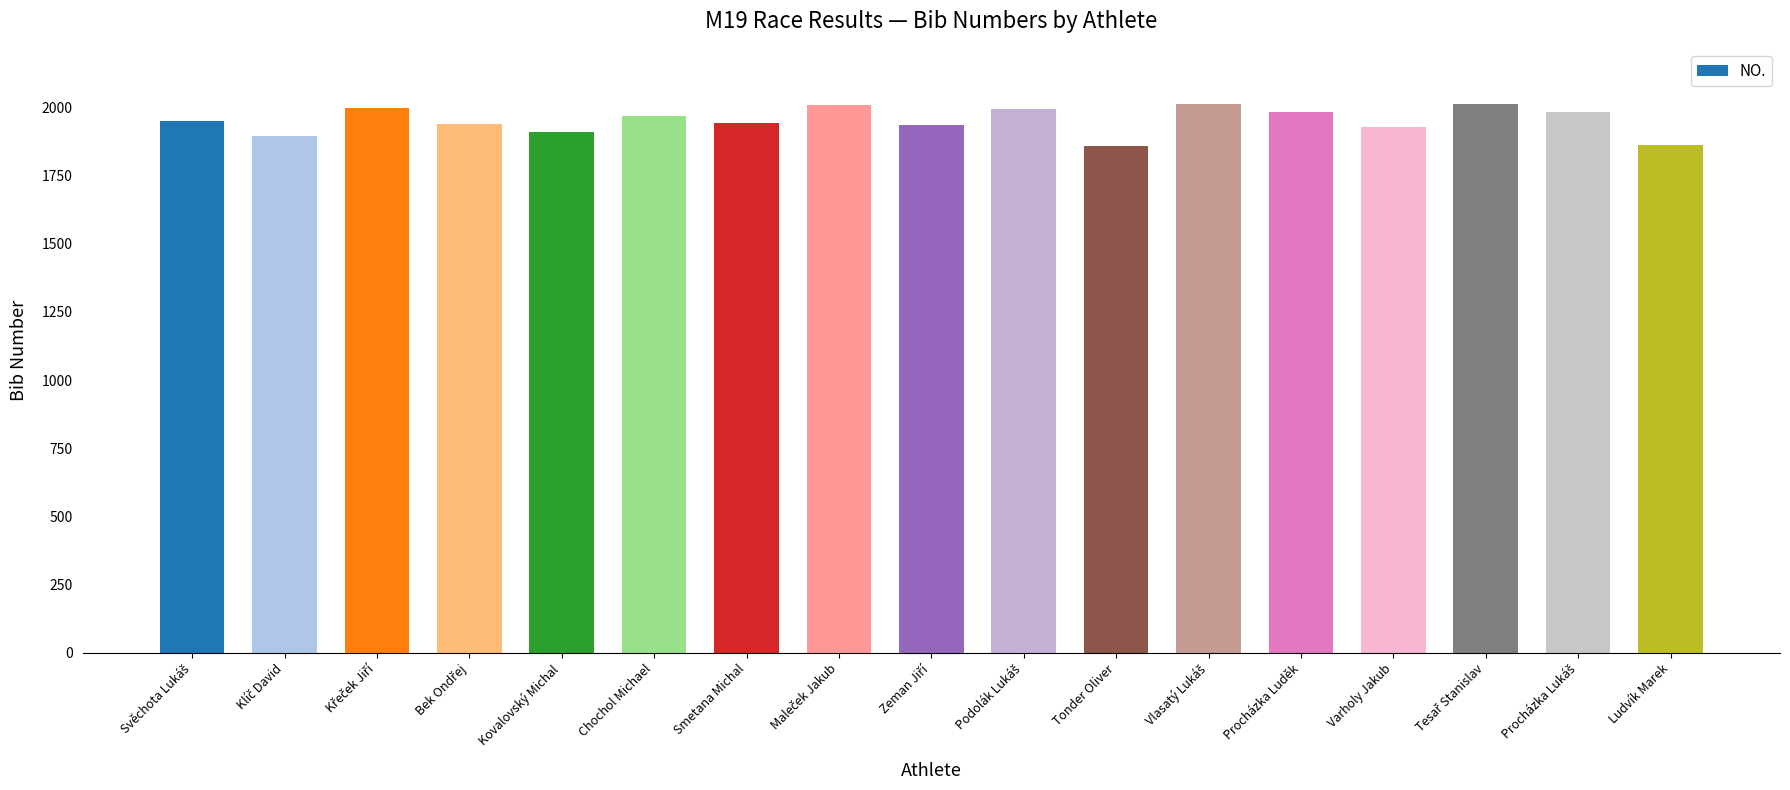

What is the difference between the maximum and second lowest values?

152